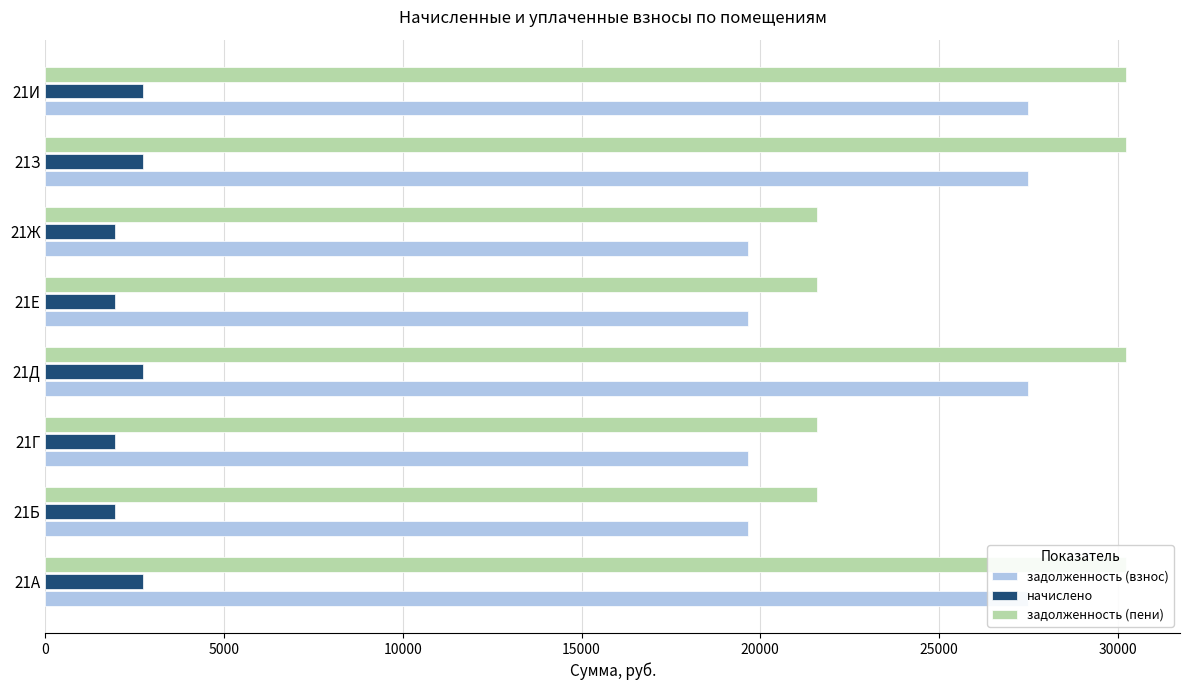

What are all the series names shown in the legend?

задолженность (взнос), начислено, задолженность (пени)